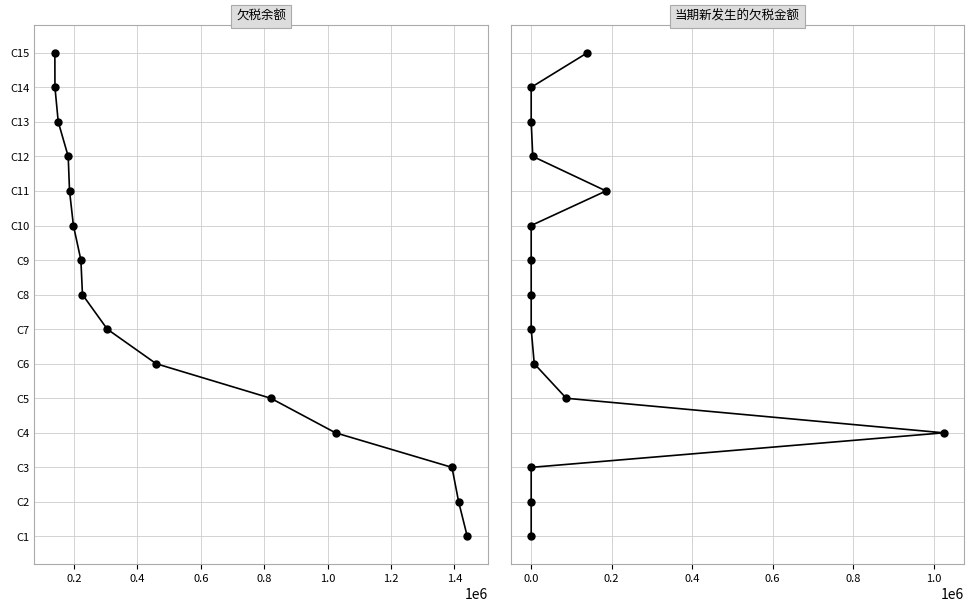

Which series has the largest total across all categories?

欠税余额